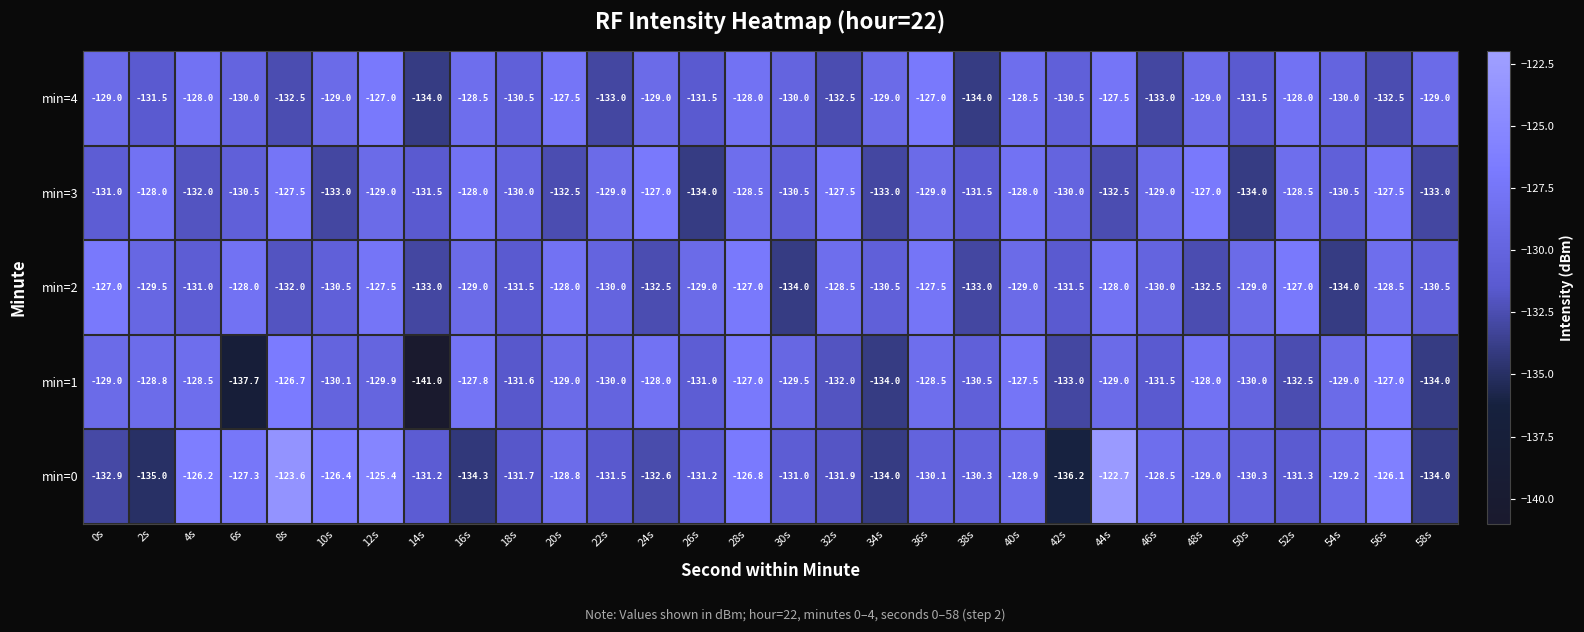

Which series has the widest spread of values?

min=1